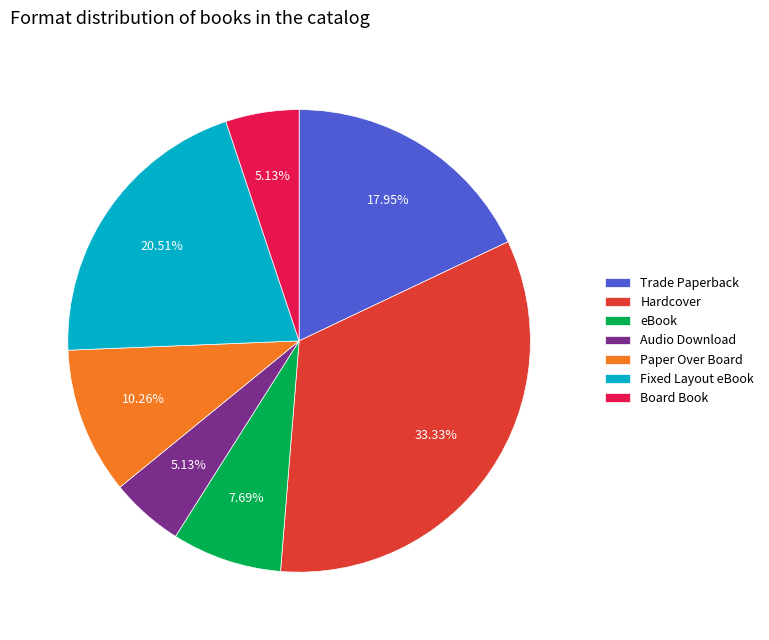

Which has a higher value, Paper Over Board or Audio Download?

Paper Over Board